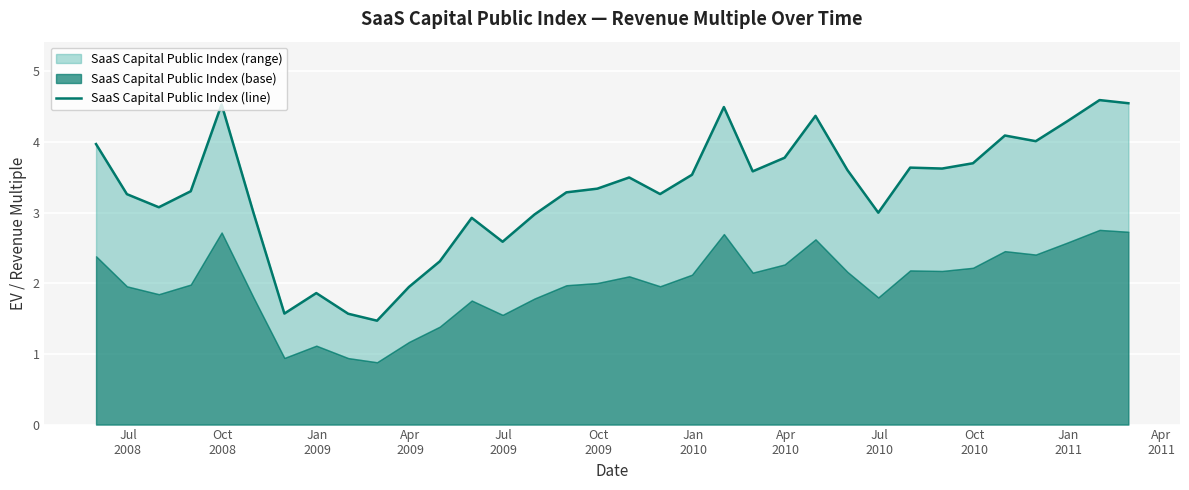

Where does the data first go above 3?

Jul
2008